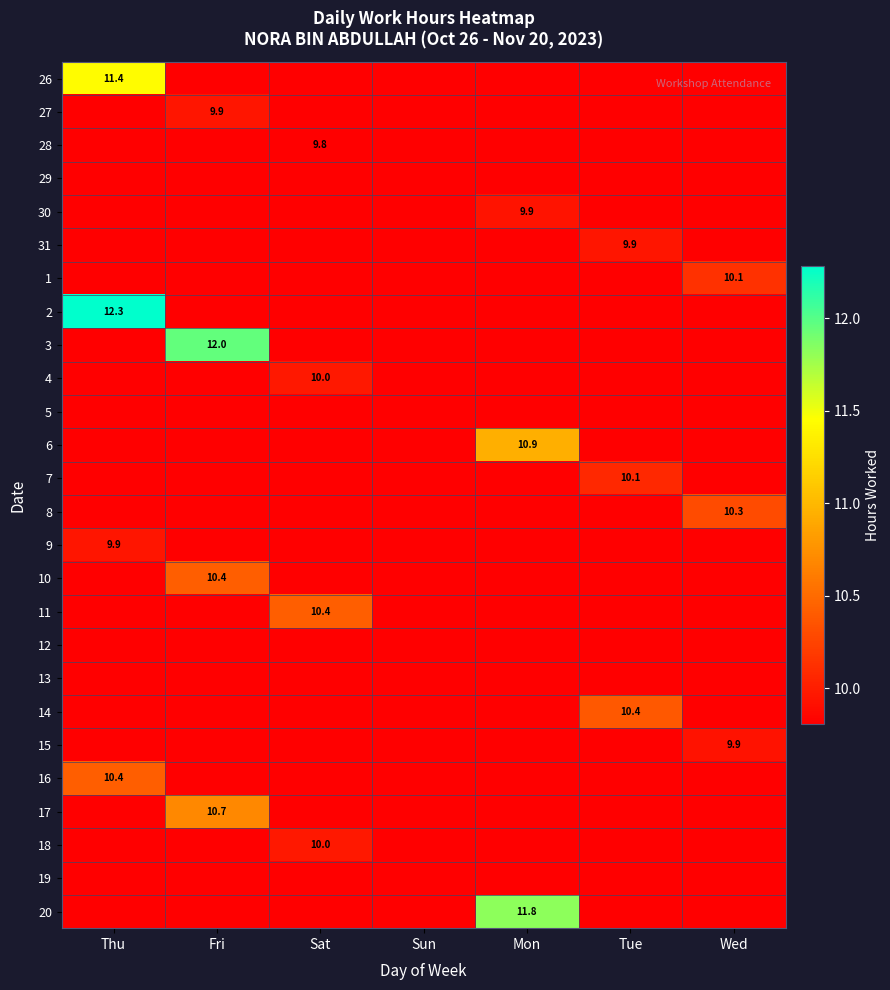

How many distinct data groups are displayed?

26